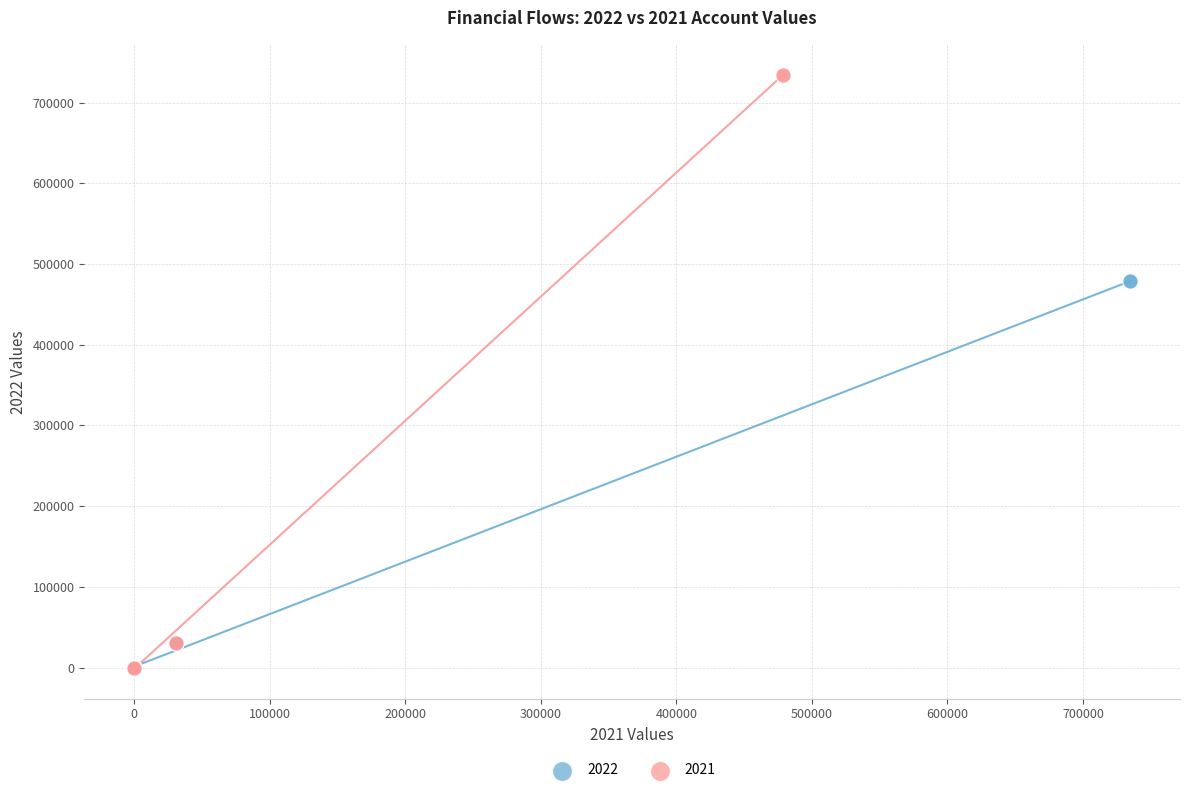

Which series has the largest Y range (max minus min)?

2021